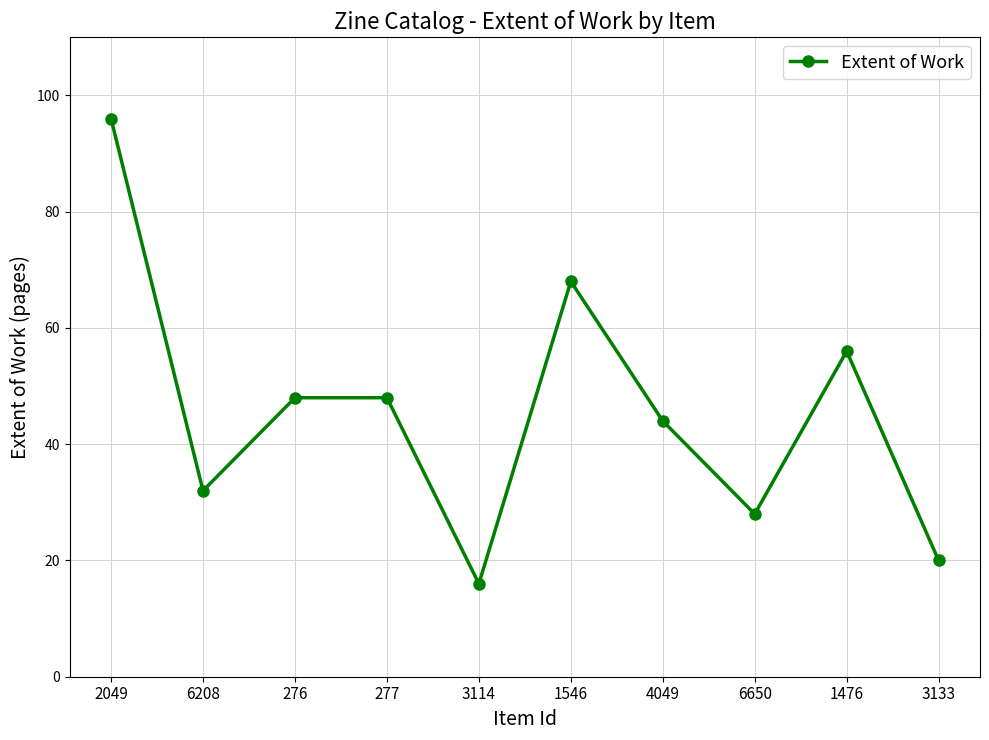

Is it true that the value at 3114 is 16?

True